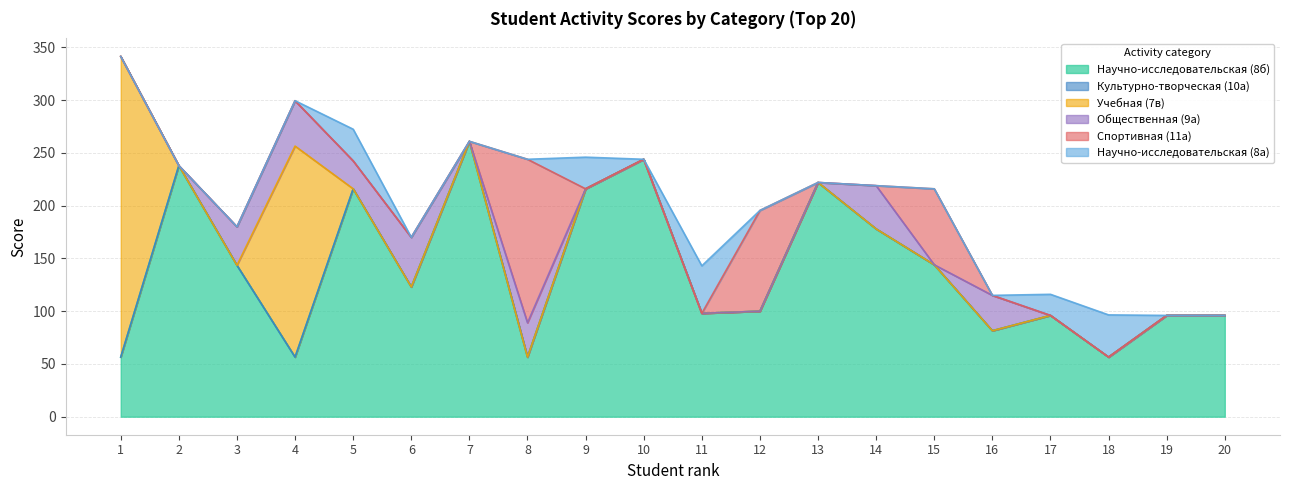

True or false: Научно-исследовательская (8а) and Спортивная (11а) cross at least once.

True